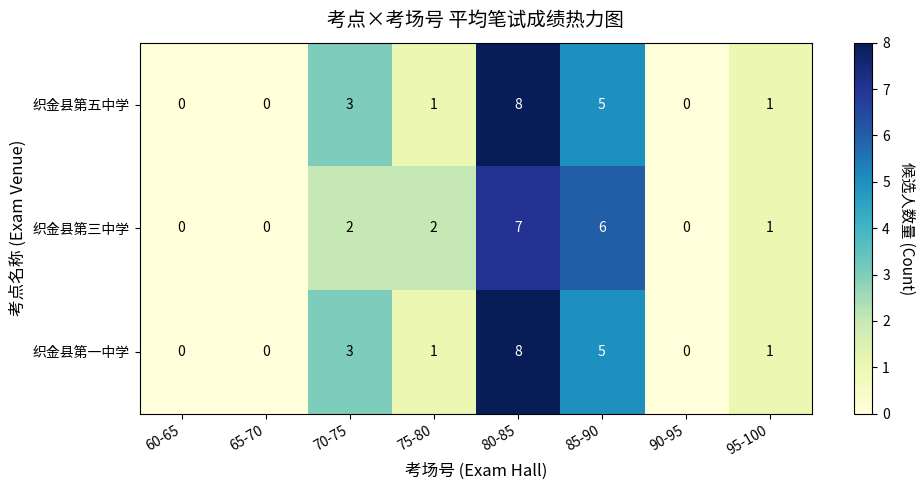

Which series changed the most between 65-70 and 75-80?

织金县第三中学